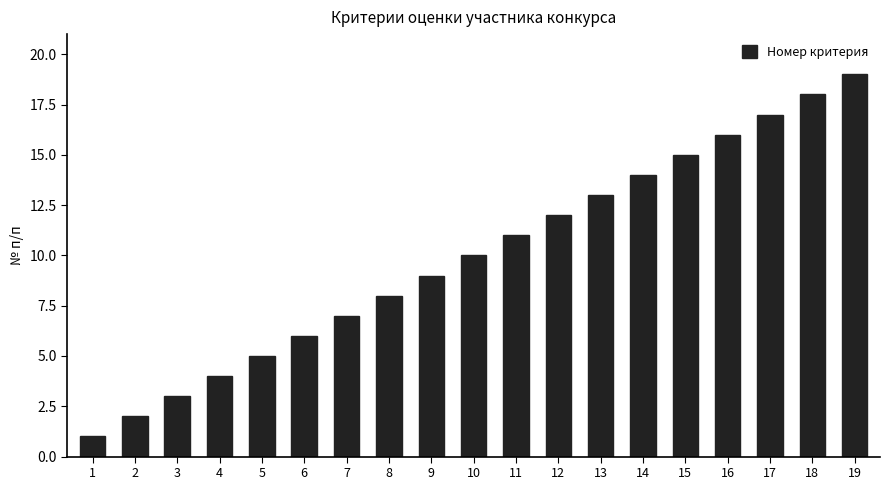

The chart shows a value of 15 at 11. True or false?

False